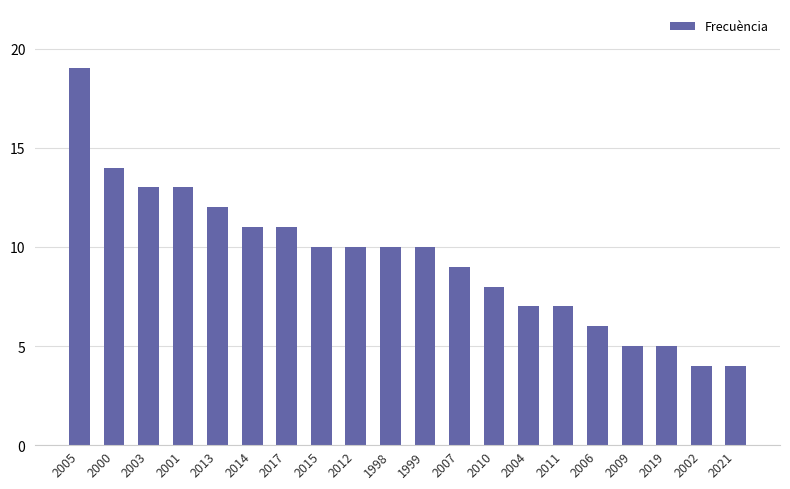

What is the label of the 11th bar from the right?

1998